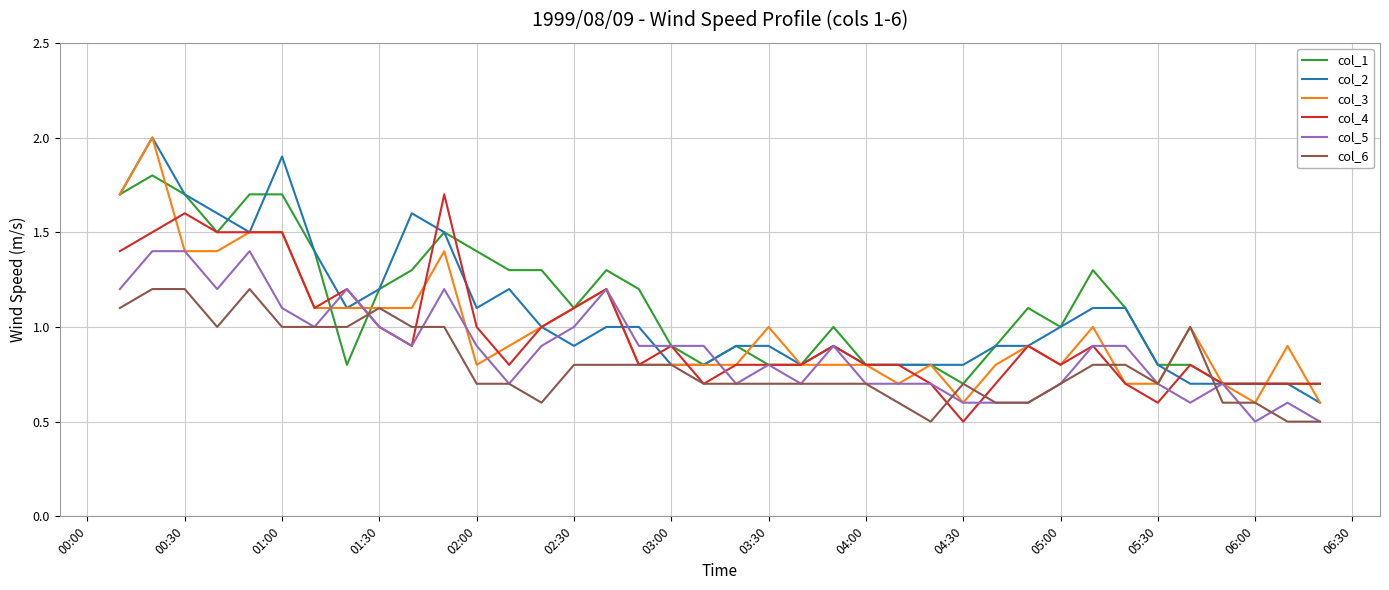

How many distinct data groups are displayed?

6